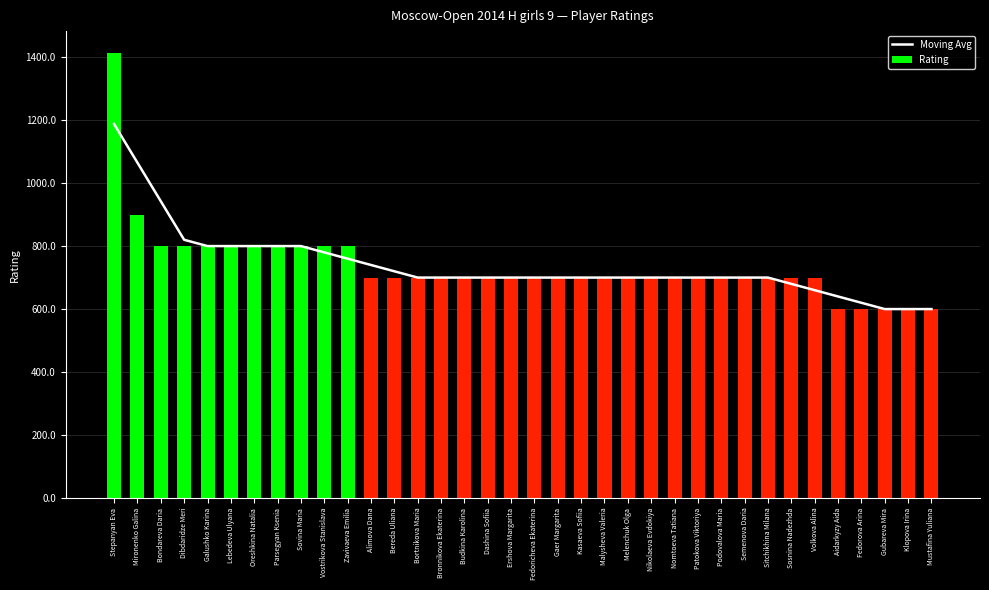

Which series changed the most between Nomtoeva Tatiana and Aidarkyzy Aida?

Rating